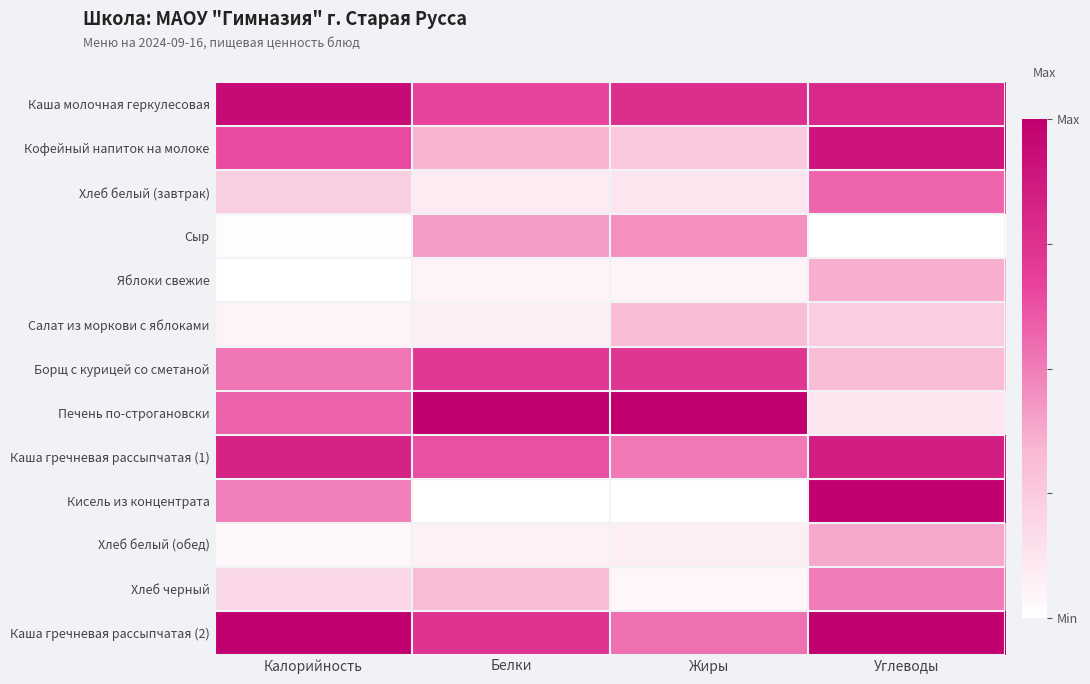

Reading left to right, transcribe all the data shown in this chart.

Каша молочная геркулесовая: Калорийность=0.9	Белки=0.7	Жиры=0.8	Углеводы=0.8
Кофейный напиток на молоке: Калорийность=0.6	Белки=0.3	Жиры=0.3	Углеводы=0.9
Хлеб белый (завтрак): Калорийность=0.2	Белки=0.1	Жиры=0.1	Углеводы=0.6
Сыр: Калорийность=0.0	Белки=0.4	Жиры=0.4	Углеводы=0.0
Яблоки свежие: Калорийность=0.0	Белки=0.1	Жиры=0.0	Углеводы=0.4
Салат из моркови с яблоками: Калорийность=0.0	Белки=0.1	Жиры=0.3	Углеводы=0.2
Борщ с курицей со сметаной: Калорийность=0.5	Белки=0.7	Жиры=0.7	Углеводы=0.3
Печень по-строгановски: Калорийность=0.6	Белки=1.0	Жиры=1.0	Углеводы=0.1
Каша гречневая рассыпчатая (1): Калорийность=0.8	Белки=0.6	Жиры=0.5	Углеводы=0.8
Кисель из концентрата: Калорийность=0.5	Белки=0.0	Жиры=0.0	Углеводы=1.0
Хлеб белый (обед): Калорийность=0.0	Белки=0.1	Жиры=0.1	Углеводы=0.4
Хлеб черный: Калорийность=0.2	Белки=0.3	Жиры=0.0	Углеводы=0.5
Каша гречневая рассыпчатая (2): Калорийность=1.0	Белки=0.7	Жиры=0.5	Углеводы=1.0